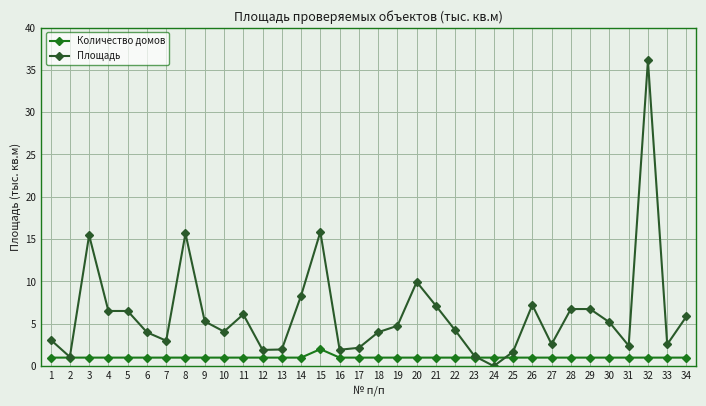

True or false: Площадь has a value of 4.0 at 6.

True